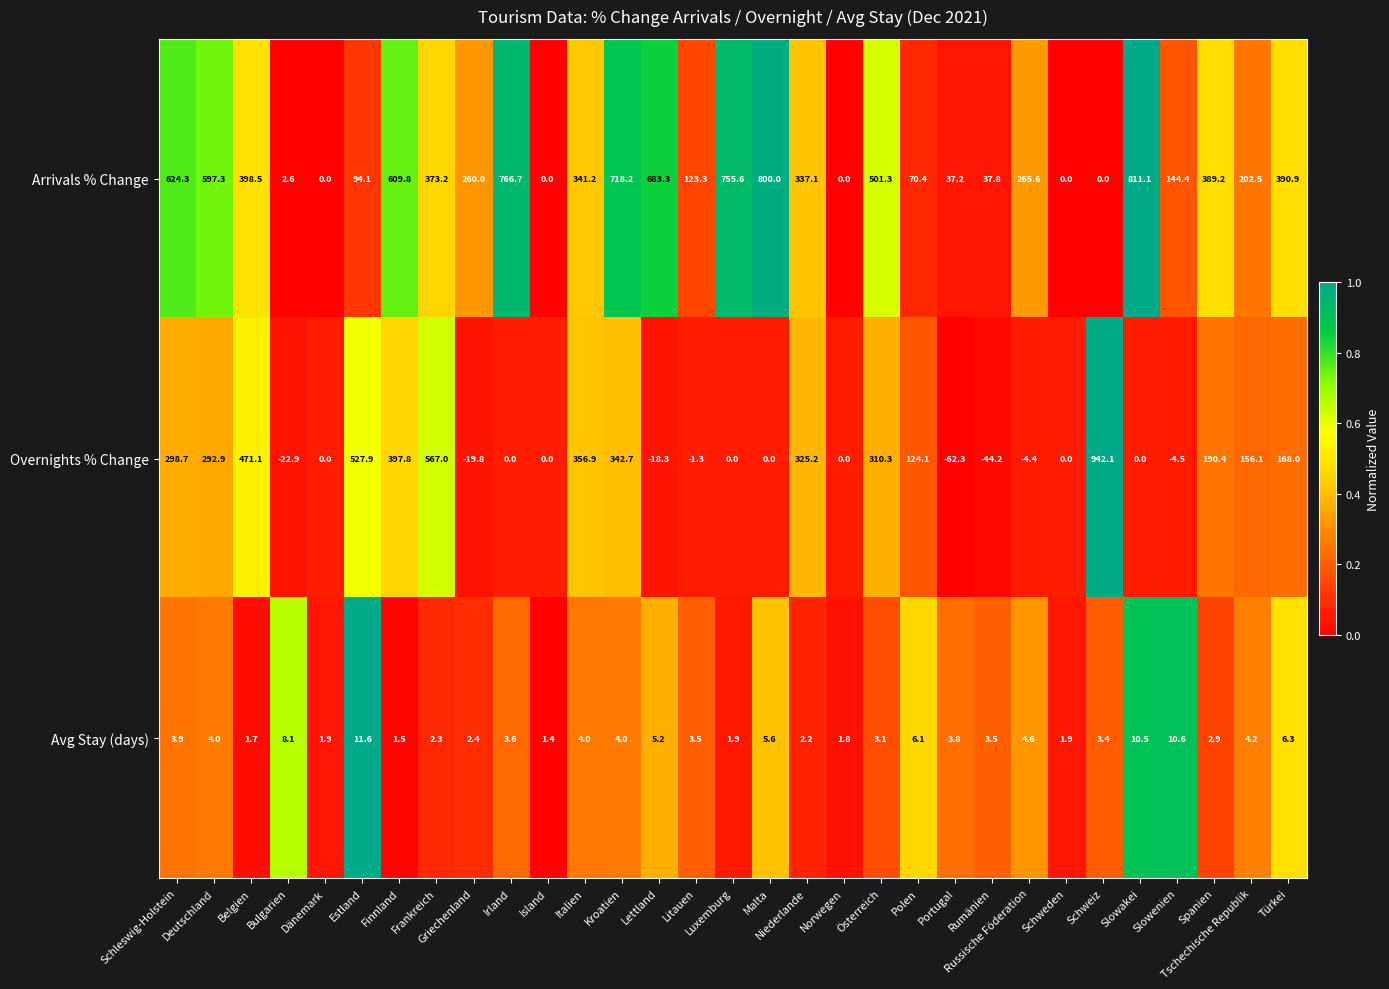

What is the difference between the second highest and second lowest values in the Arrivals % Change series?

800.0